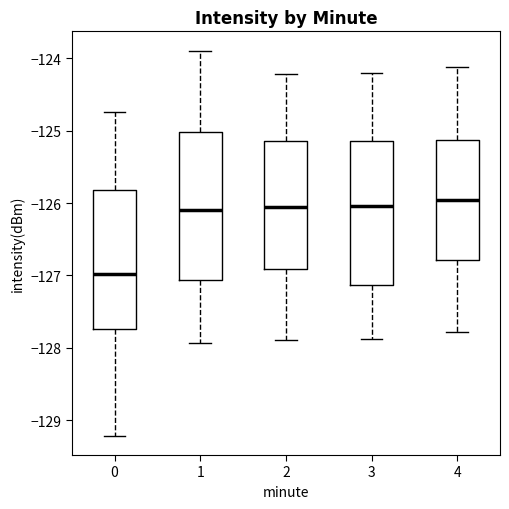

Reading left to right, transcribe this box plot: for each box, give where its median line is, the range the box spans, and where its two whiskers end, as read against the y-axis. The values are not printed on the chart, so give them approximately, as read against the axis.

0: median -127.0, box -127.7 to -125.8, whiskers -129.2 to -124.7
1: median -126.1, box -127.1 to -125.0, whiskers -127.9 to -123.9
2: median -126.1, box -126.9 to -125.1, whiskers -127.9 to -124.2
3: median -126.0, box -127.1 to -125.1, whiskers -127.9 to -124.2
4: median -126.0, box -126.8 to -125.1, whiskers -127.8 to -124.1